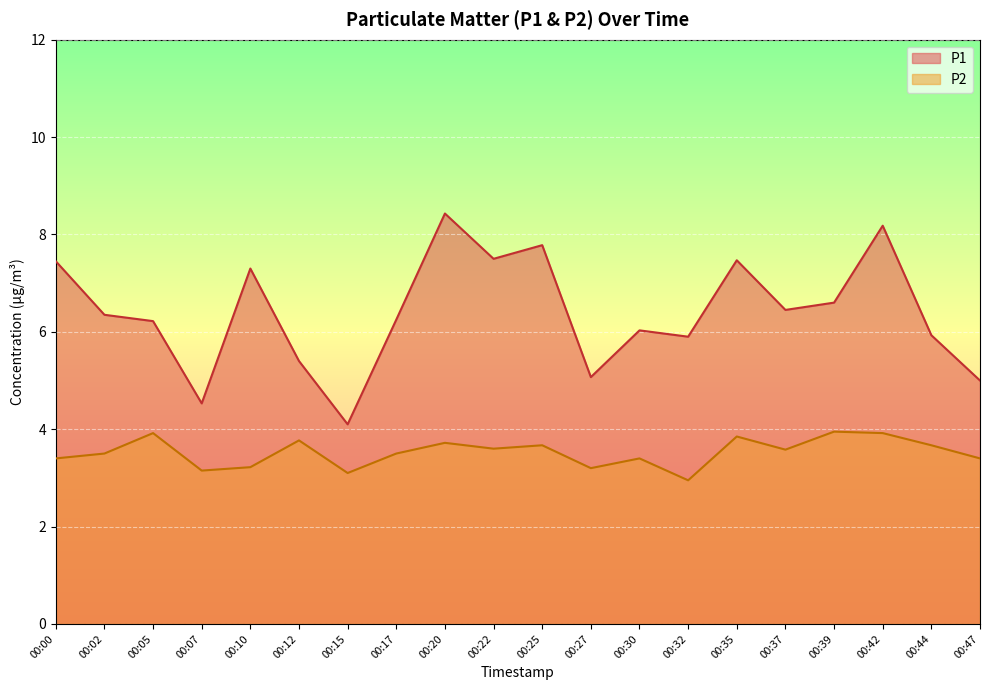

The value of P2 at 00:37 is 1.5. True or false?

False